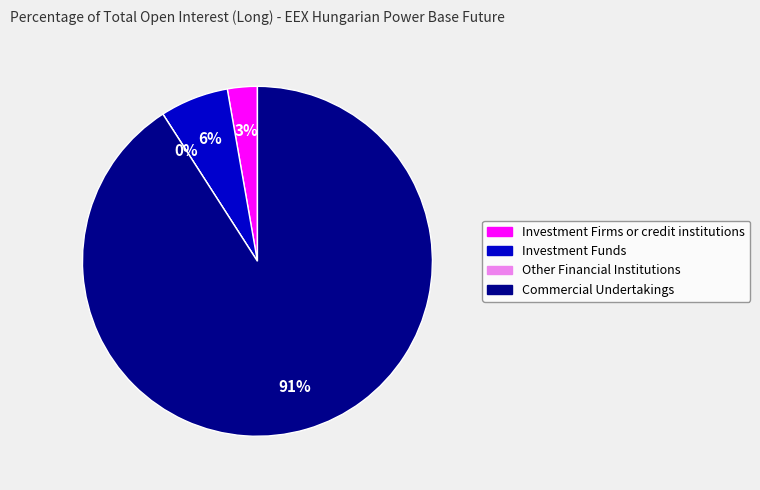

True or false: Investment Funds accounts for 1% of the total.

False